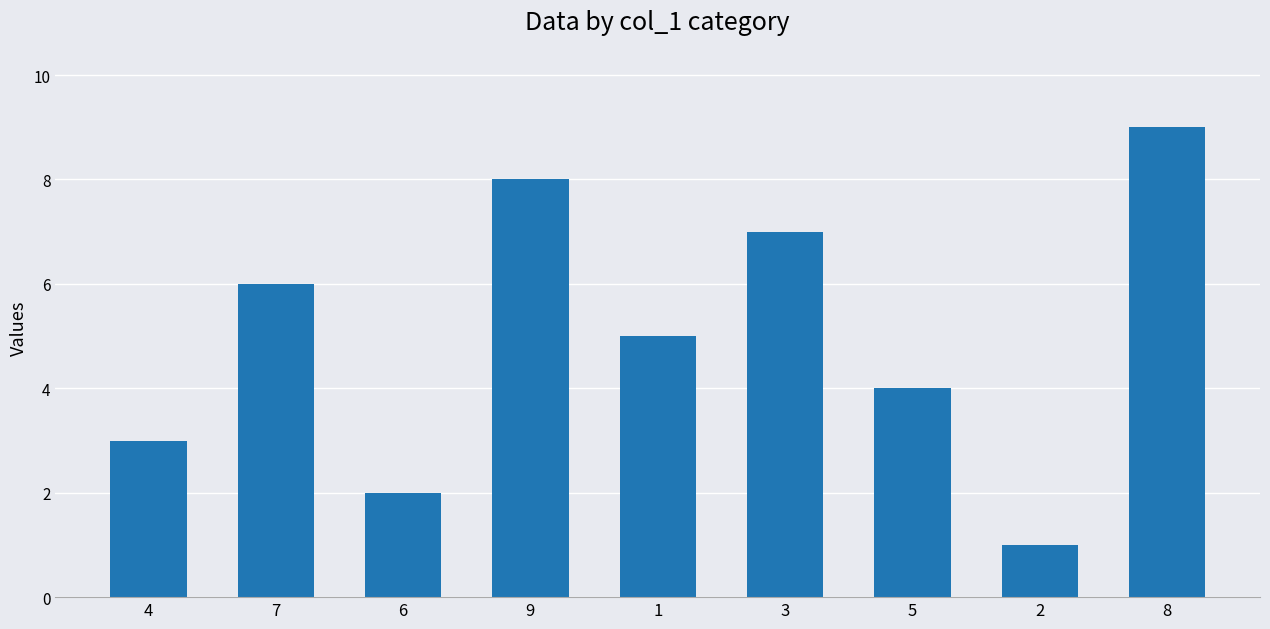

How many series are shown in this chart?

1